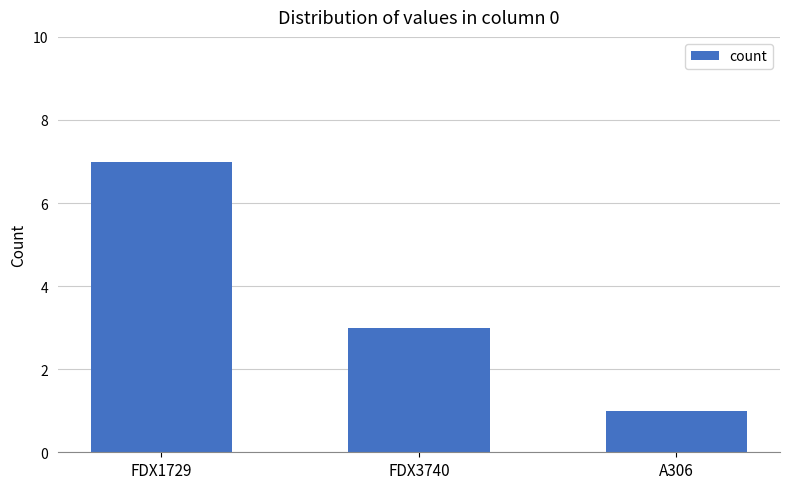

Reading left to right, transcribe all the data shown in this chart.

FDX1729=7	FDX3740=3	A306=1